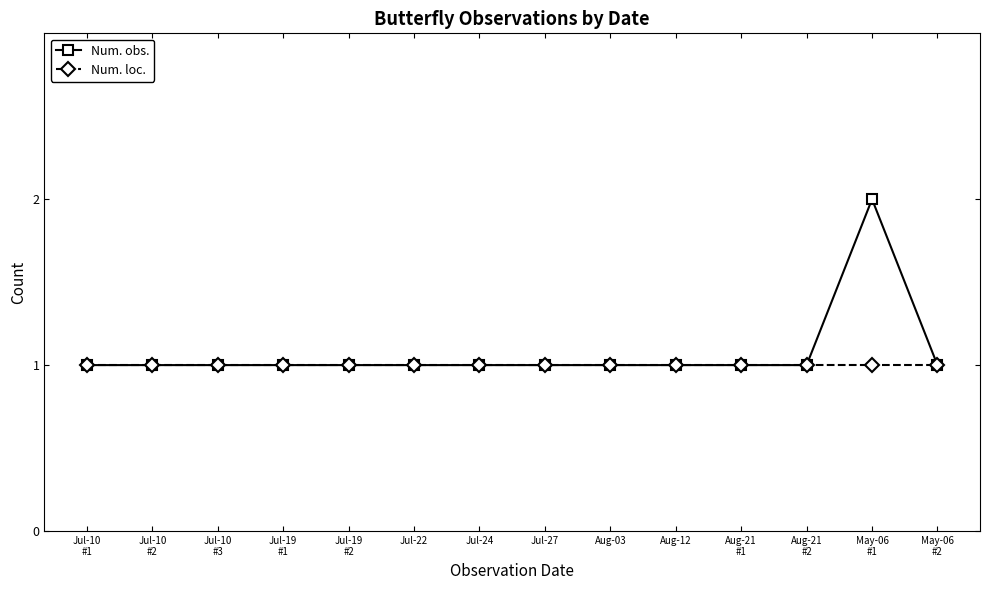

What is the value of the Num. obs. point at the 9th from the left?

1